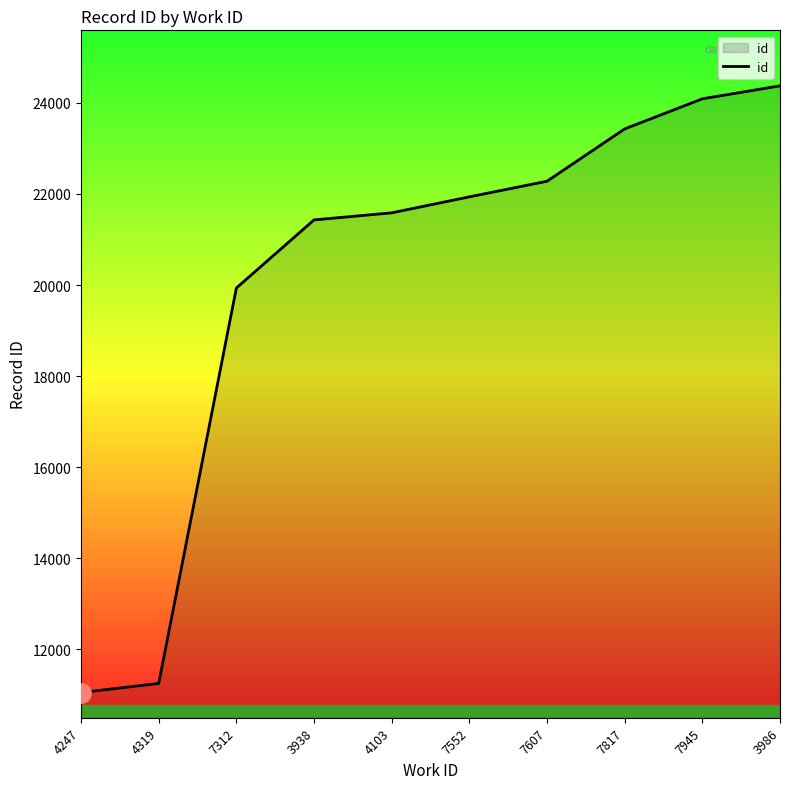

How many lines are shown in the chart?

1